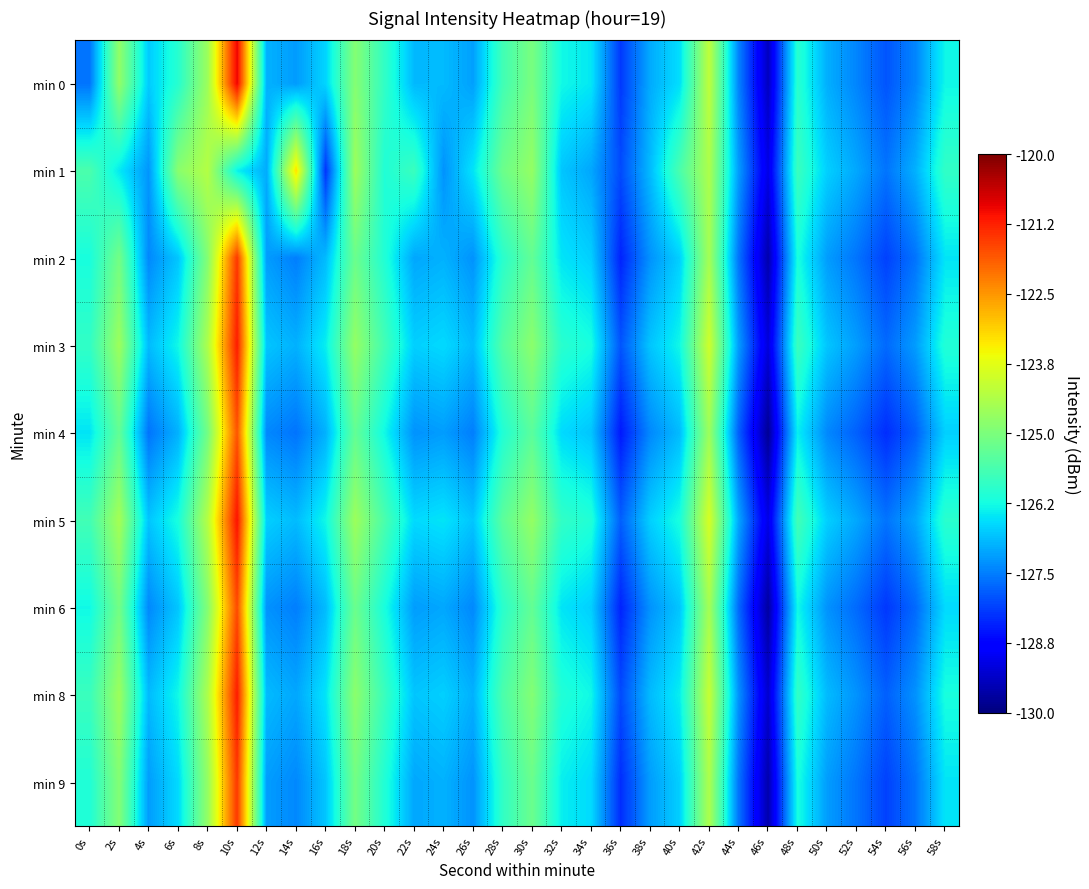

Rank the series at 28s from lowest to highest value.

min 4, min 2, min 6, min 9, min 0, min 8, min 3, min 5, min 1